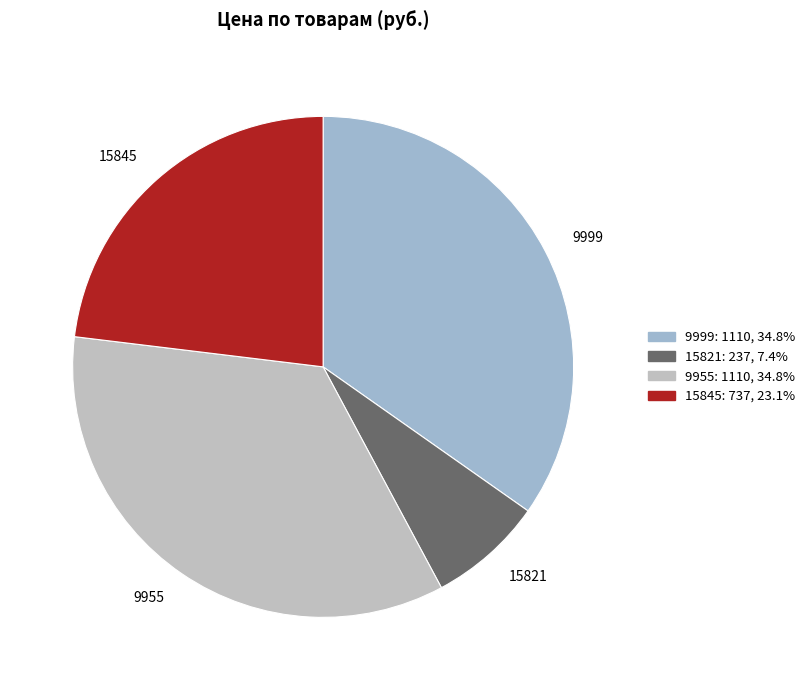

Is the sum of 9955 and 9999 greater than half?

Yes